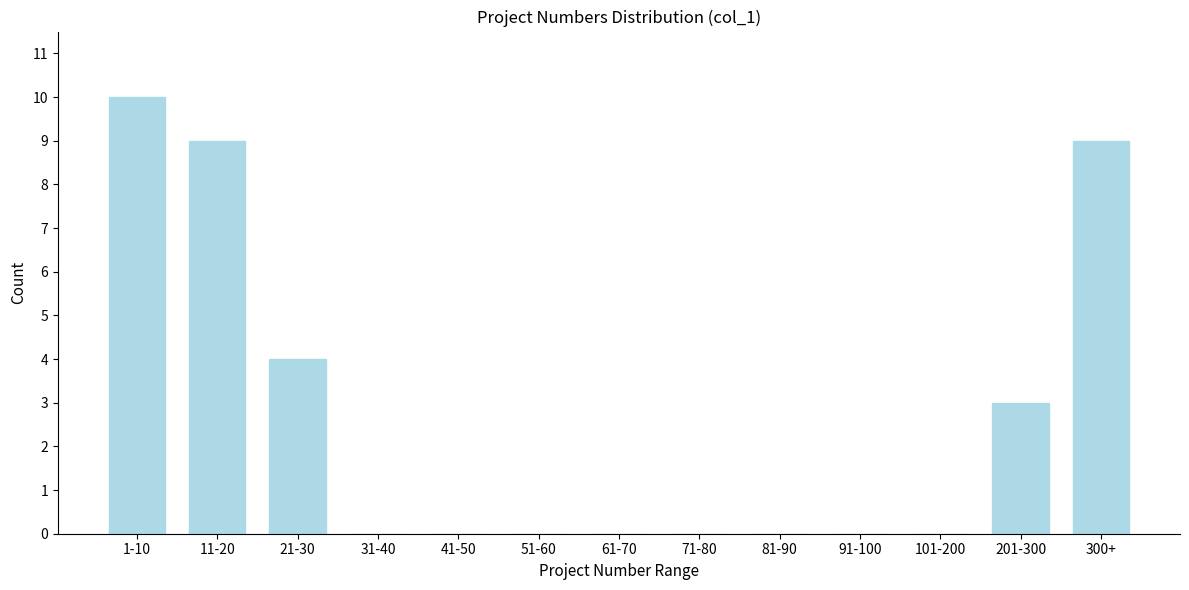

Reading left to right, transcribe all the data shown in this chart.

1-10=10	11-20=9	21-30=4	31-40=0	41-50=0	51-60=0	61-70=0	71-80=0	81-90=0	91-100=0	101-200=0	201-300=3	300+=9